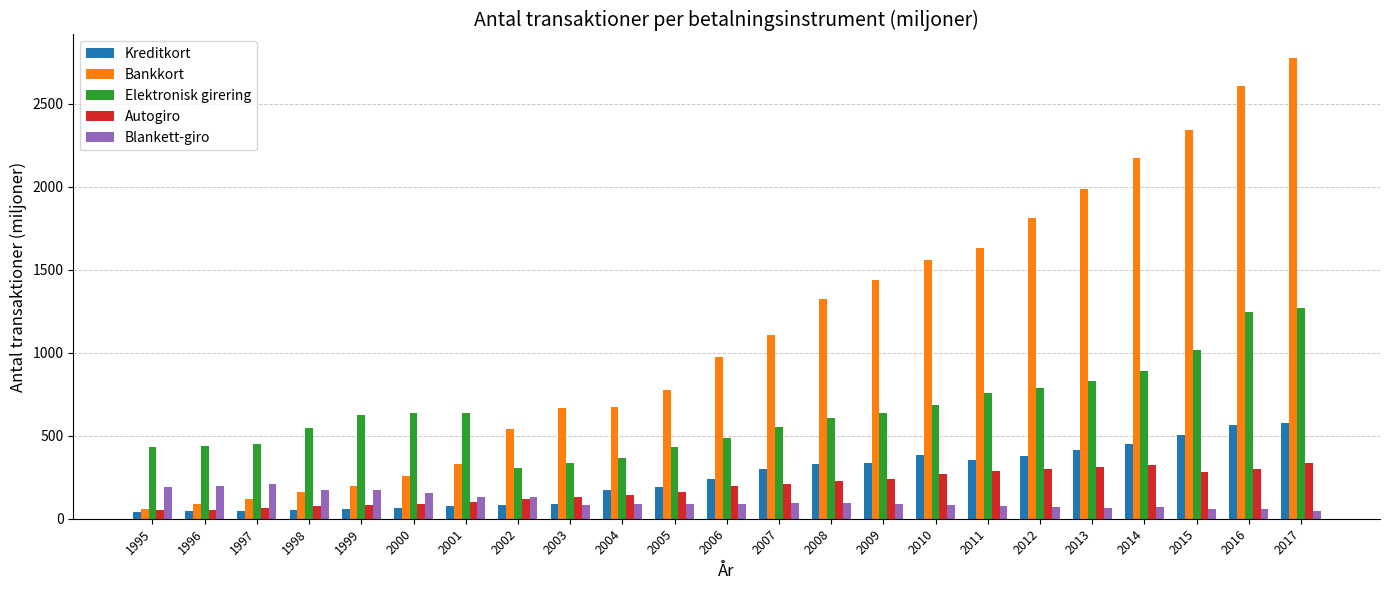

What is the highest value of the Bankkort series?

2778